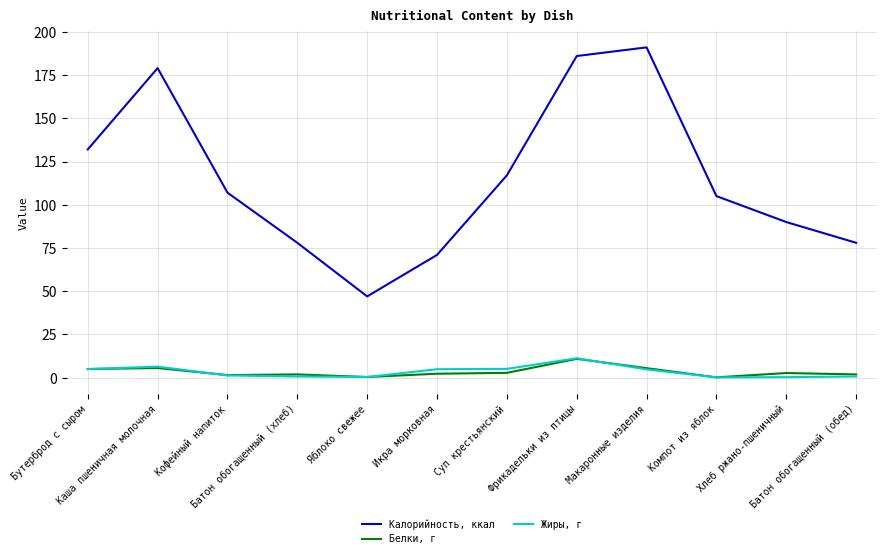

How many values in the Калорийность, ккал series are below 107?

6